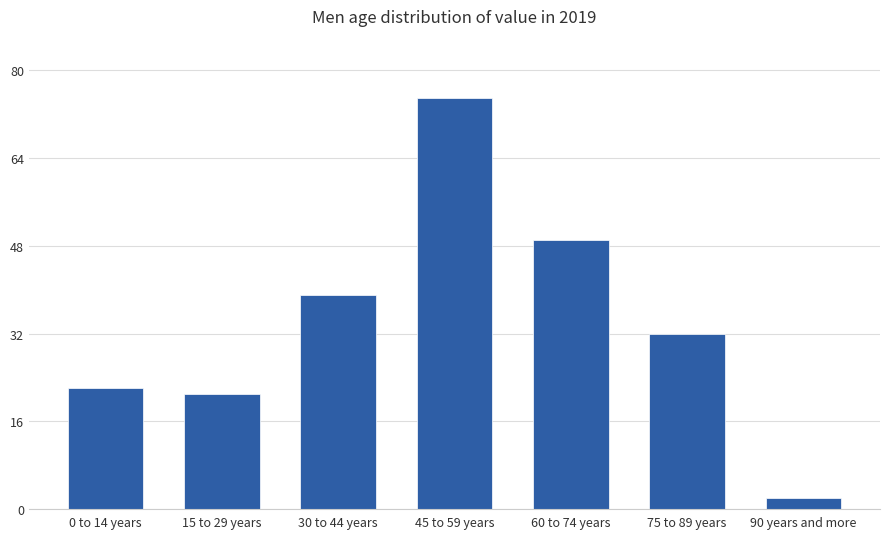

Reading right to left, list all the values displayed in this chart.

2	32	49	75	39	21	22